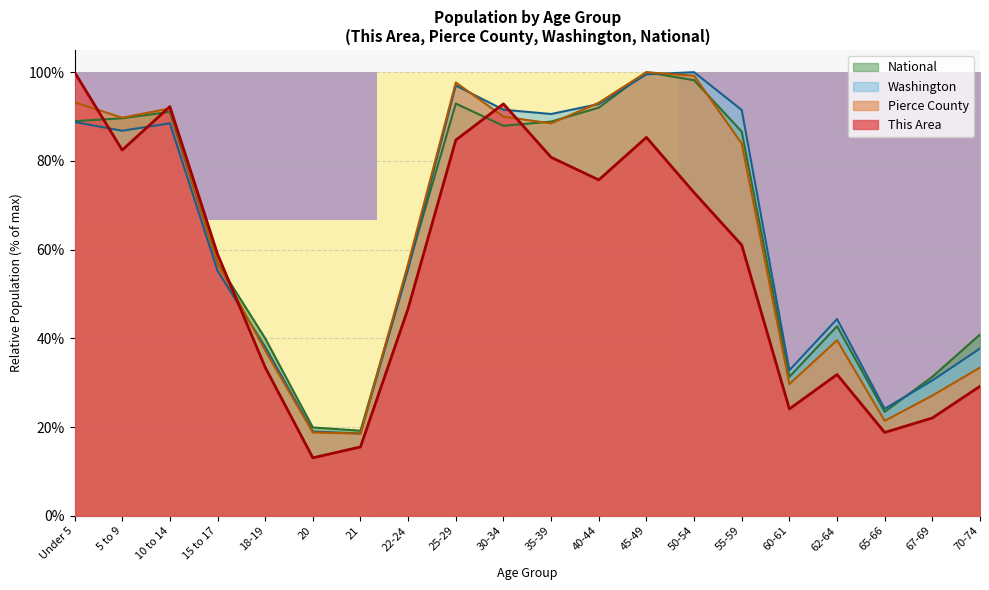

The Pierce County series shows 83.9 at 55-59. True or false?

True